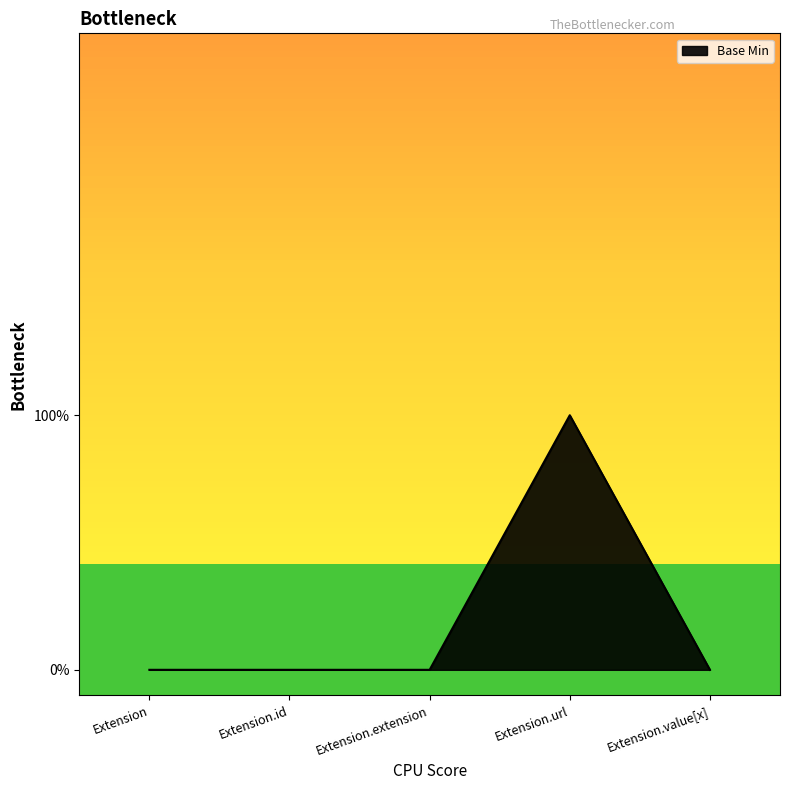

List the labels in order of value, largest first.

Extension.url, Extension, Extension.id, Extension.extension, Extension.value[x]